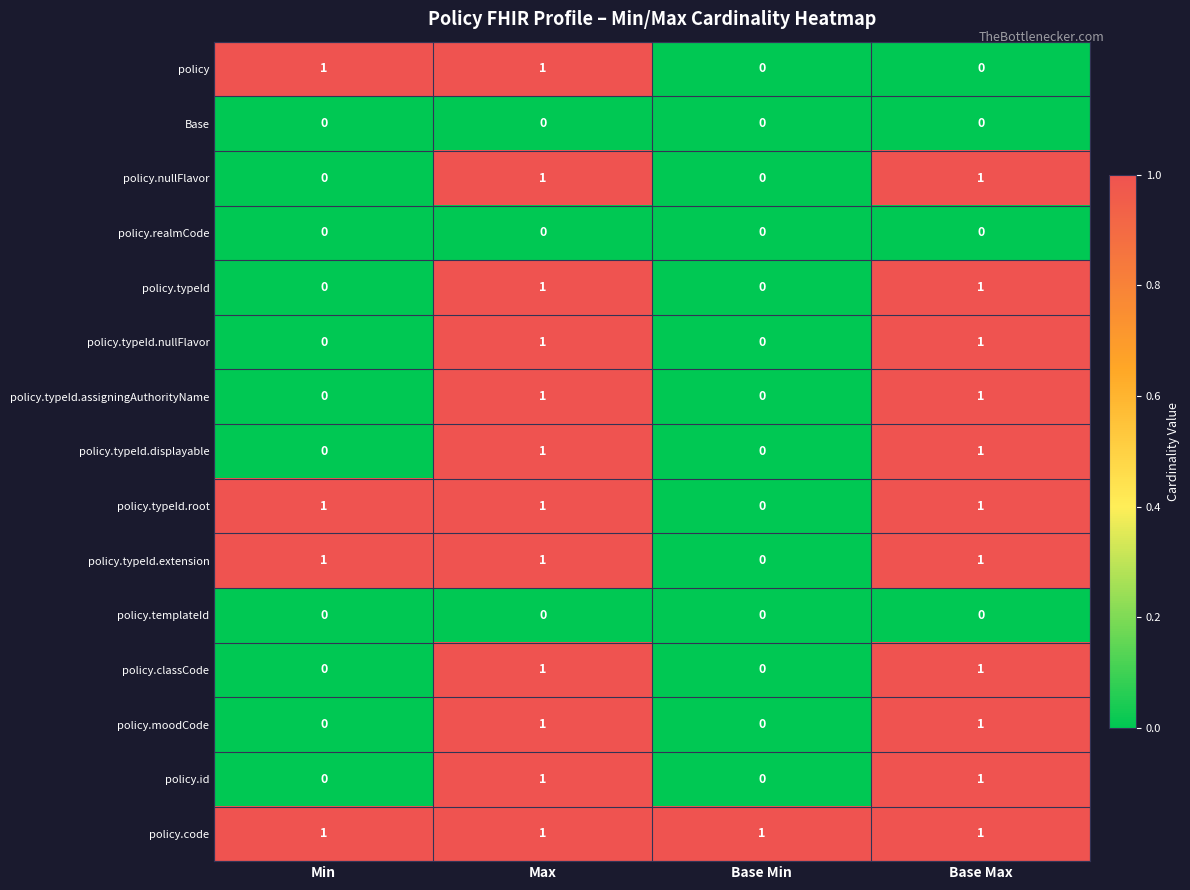

True or false: policy.id has a value of 1 at Base Max.

True